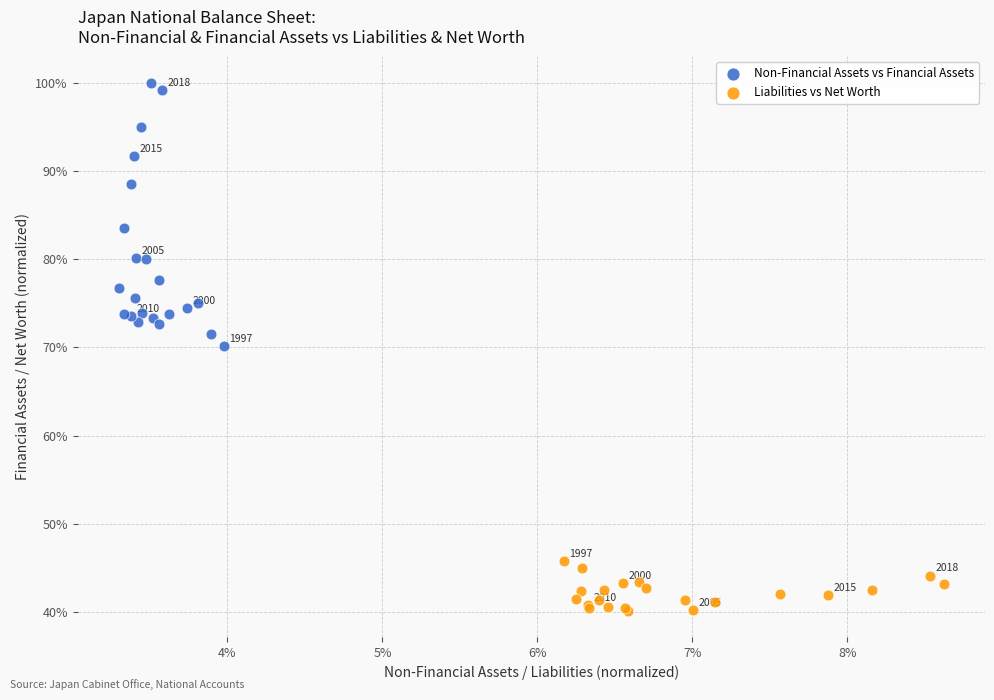

Which series has the widest spread of Y values?

Non-Financial Assets vs Financial Assets